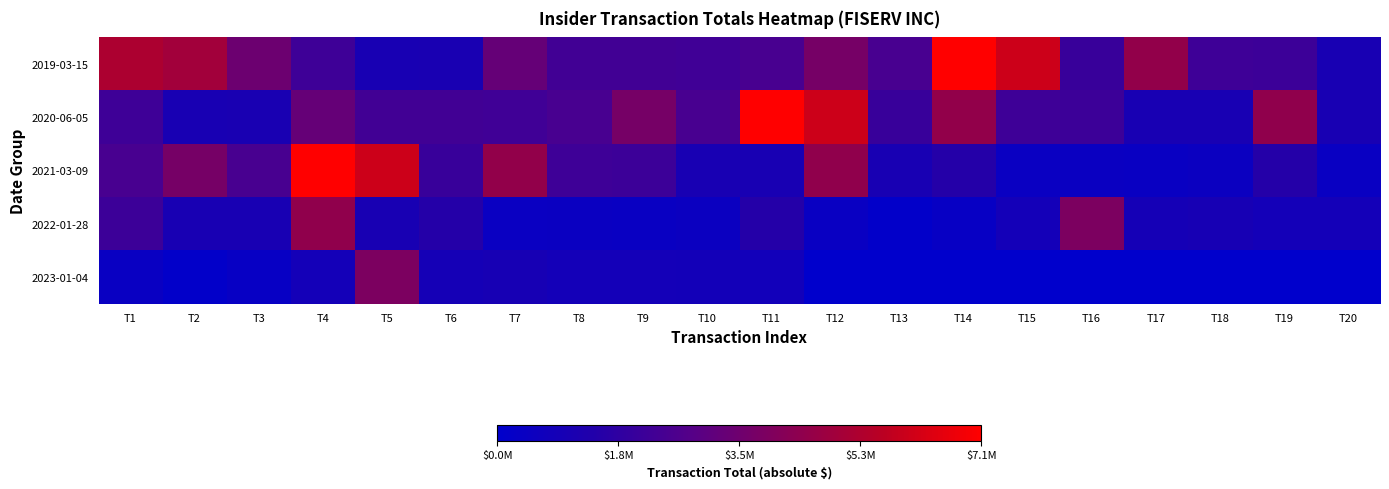

Between T5 and T11, which is larger?

T11